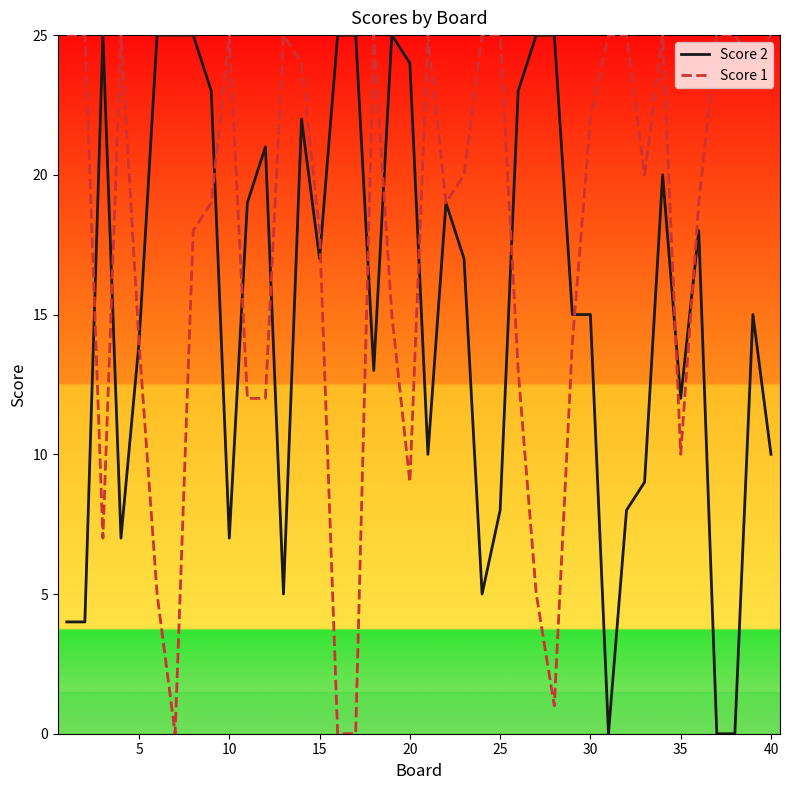

What is the difference between the maximum and minimum values in the Score 2 series?

25